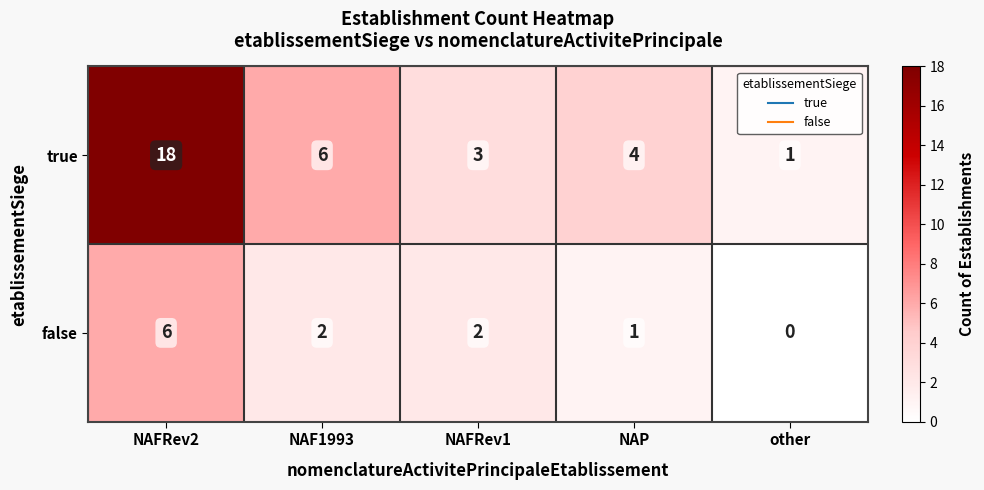

How many data points in true are less than 4?

2